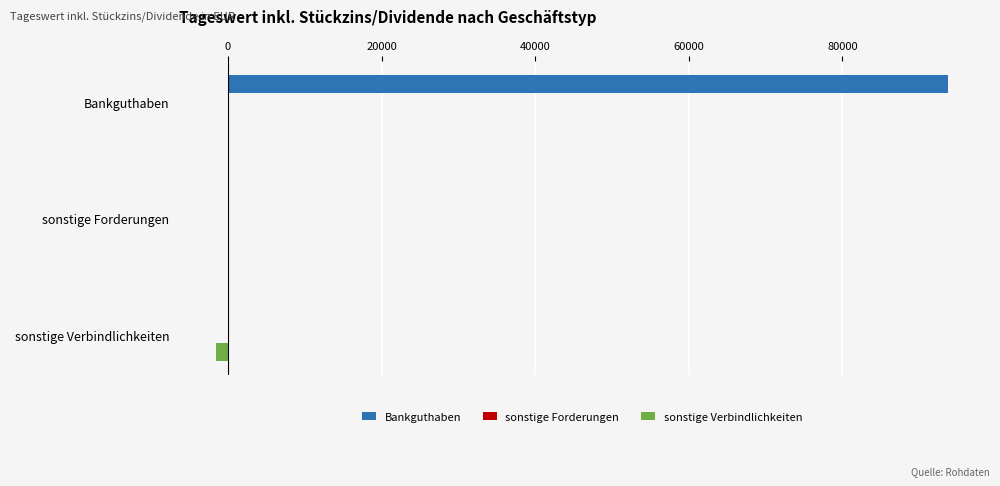

At which category is the sum across all series the highest?

Bankguthaben